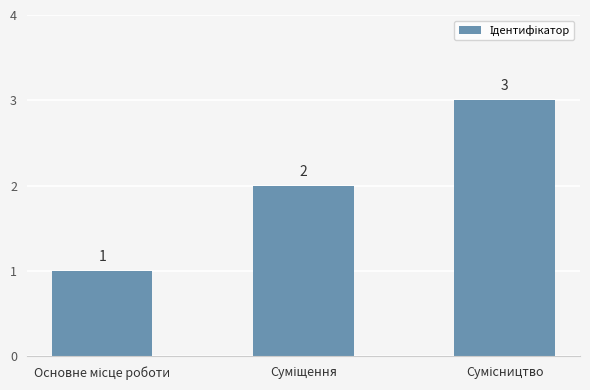

How many values are between 1 and 3?

3